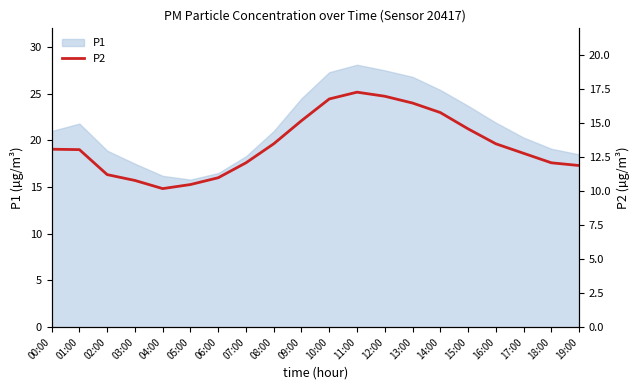

What is the maximum value for P1?

28.1